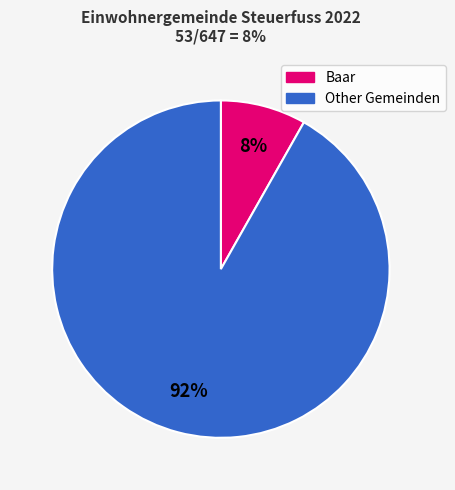

To the nearest percent, what percentage of the pie is Baar?

8%